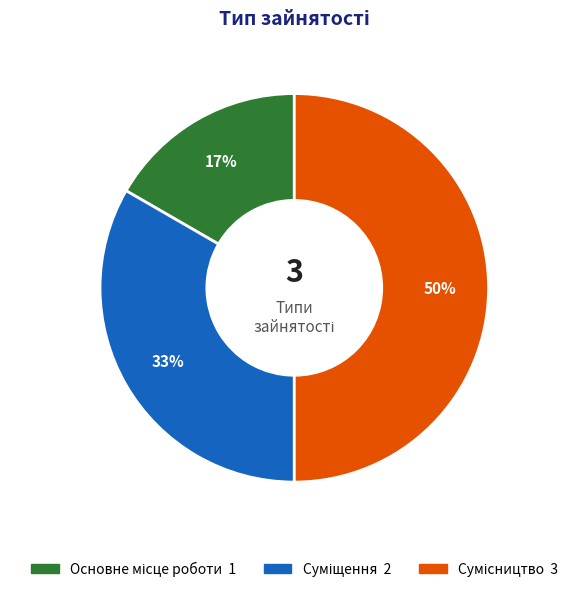

To the nearest percent, what is the difference between the largest and smallest slice percentages?

33%